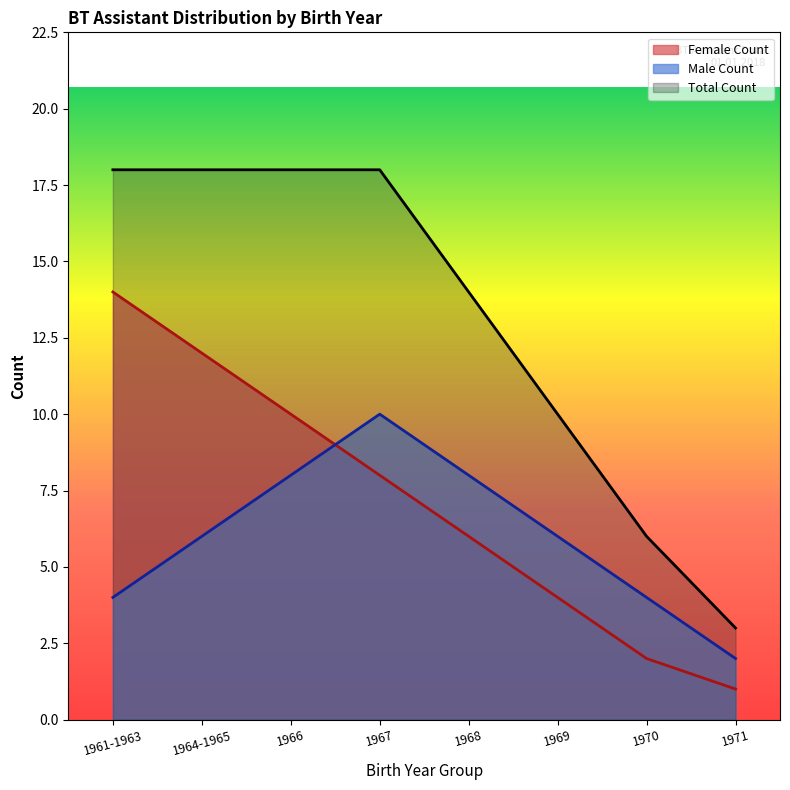

Between which two adjacent categories do Male Count and Female Count first intersect?

1966 and 1967